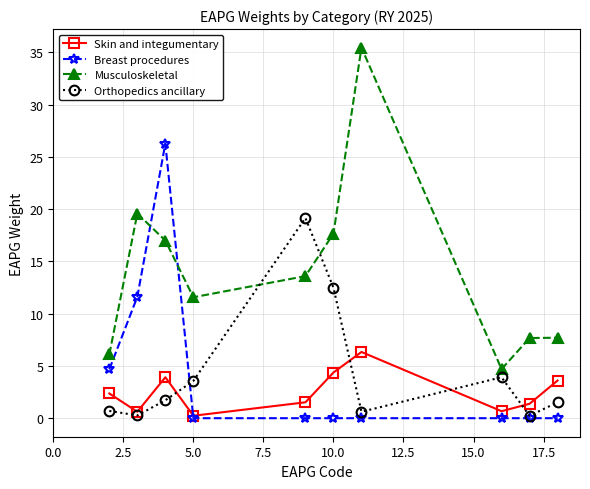

True or false: Orthopedics ancillary has more than 2 interior local peaks.

False